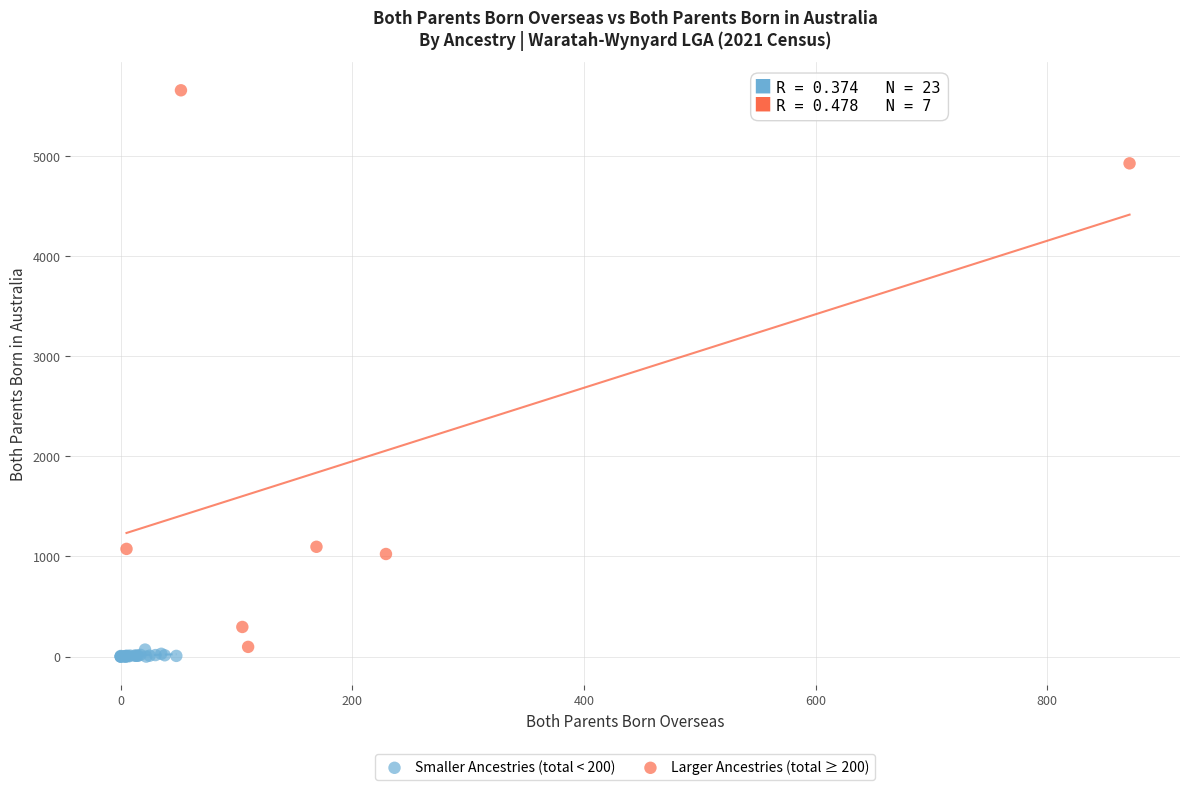

What are all the series names shown in the legend?

Smaller Ancestries (total < 200), Larger Ancestries (total ≥ 200)